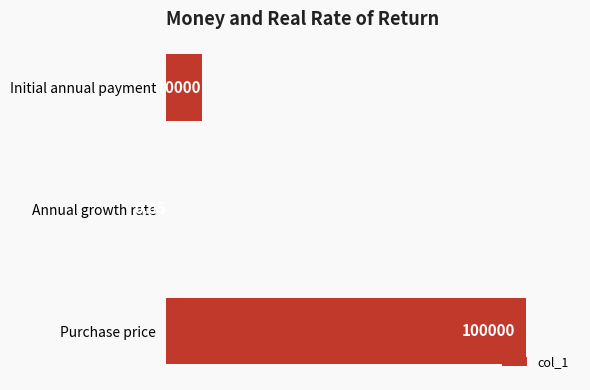

Between Annual growth rate and Initial annual payment, which is larger?

Initial annual payment